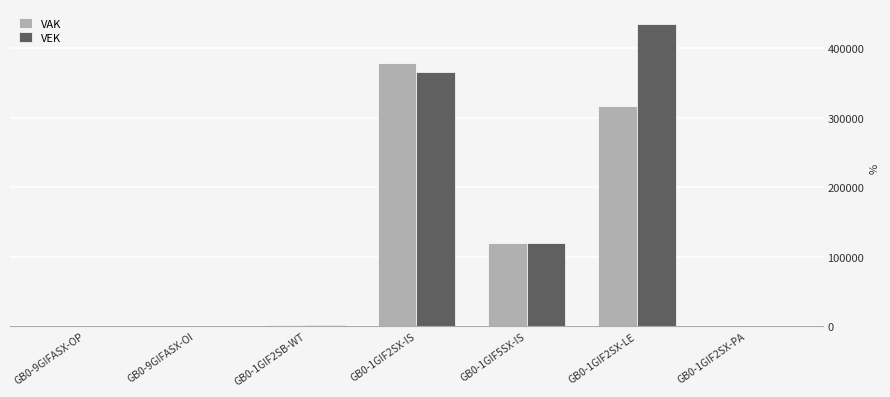

What is the maximum value shown in the chart?

434650